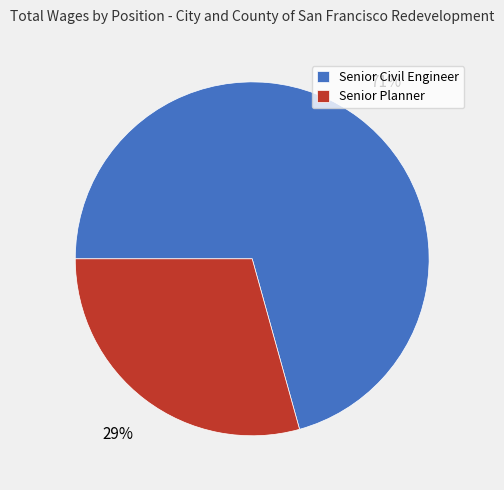

The Senior Planner slice represents 29% of the pie. True or false?

True